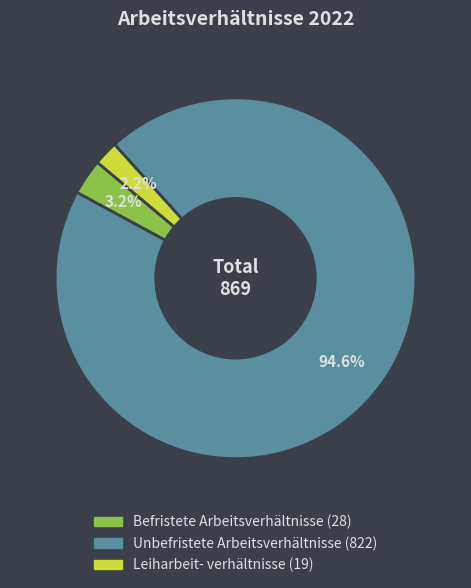

Is there a majority slice in this chart?

Yes